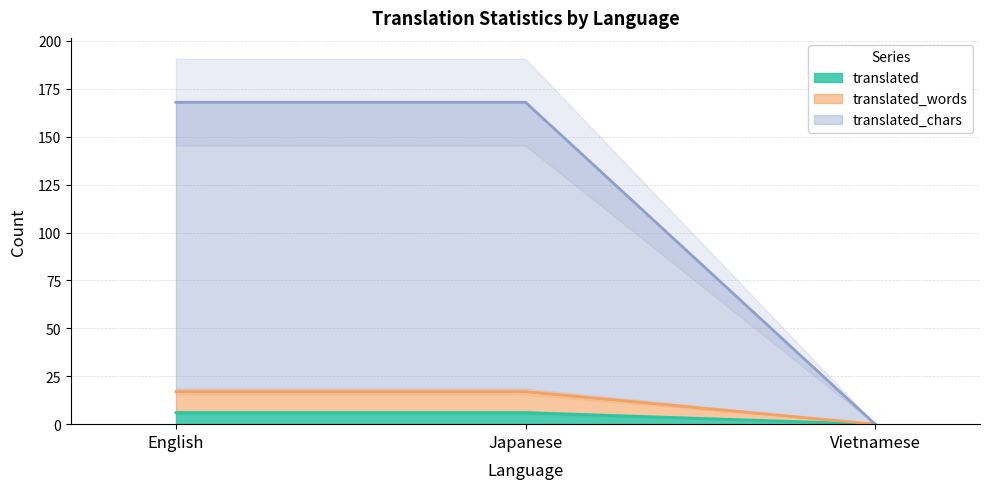

Does the chart have visible grid lines?

Yes